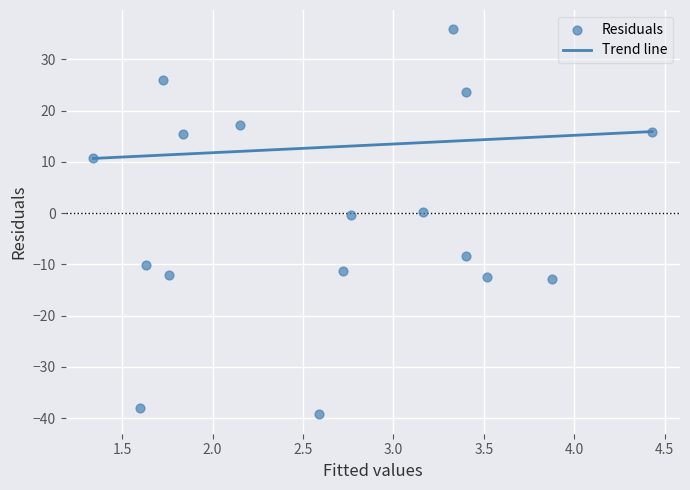

What is the range of Y values (max minus min)?

75.1